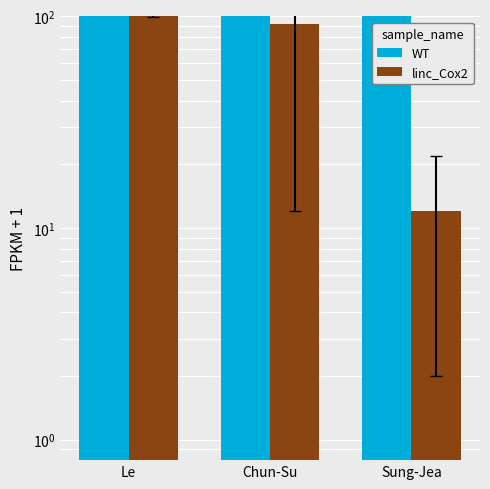

What is the spread (max minus min) of values at Chun-Su?

1827